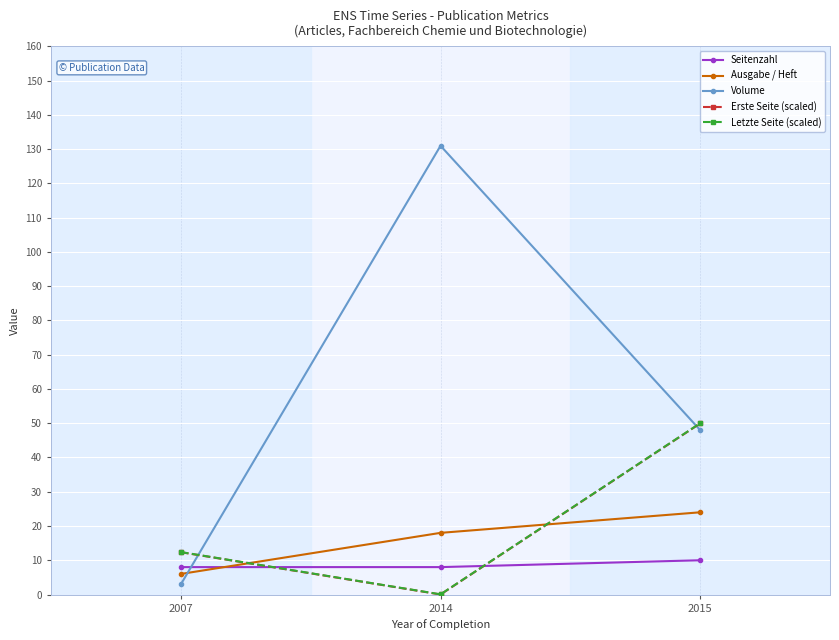

Is the value of Volume at 2015 greater than the value of Erste Seite (scaled) at 2015?

No